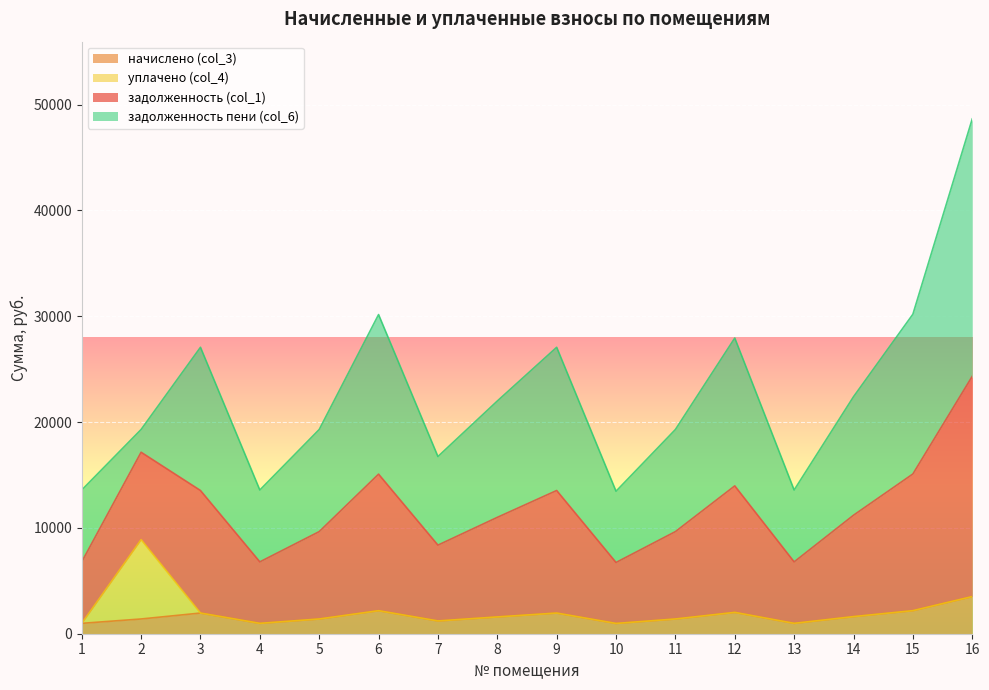

At which category is the sum across all series the highest?

16